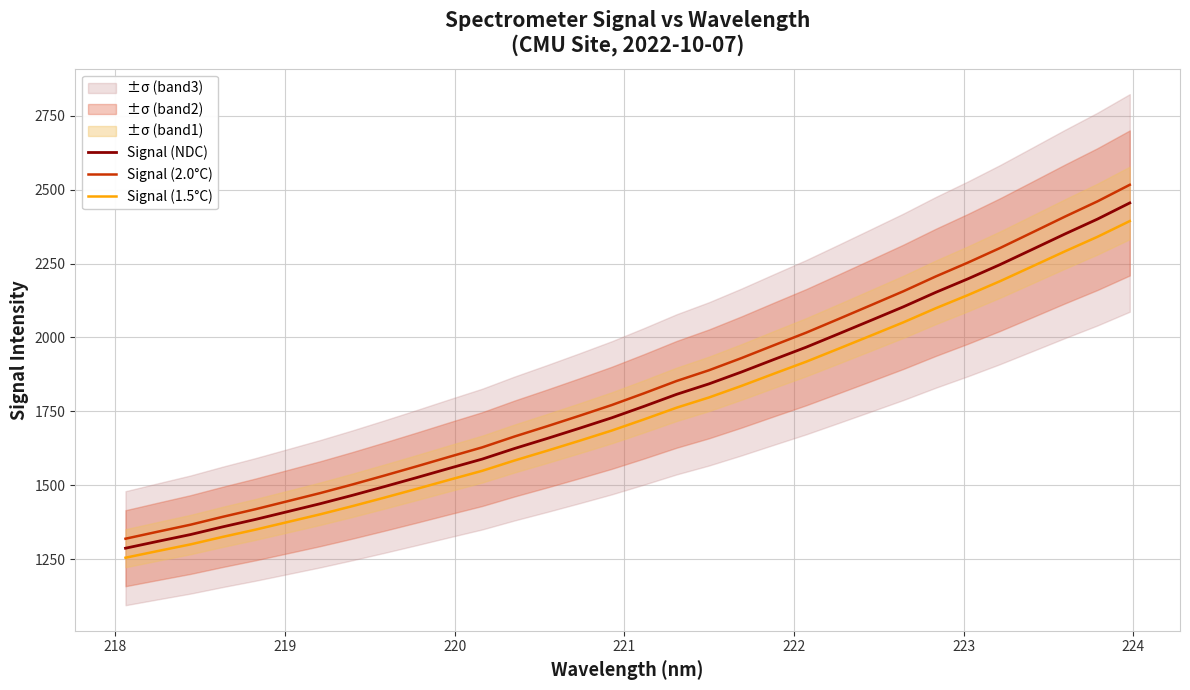

True or false: Signal (2.0°C) and Signal (1.5°C) intersect in this chart.

False